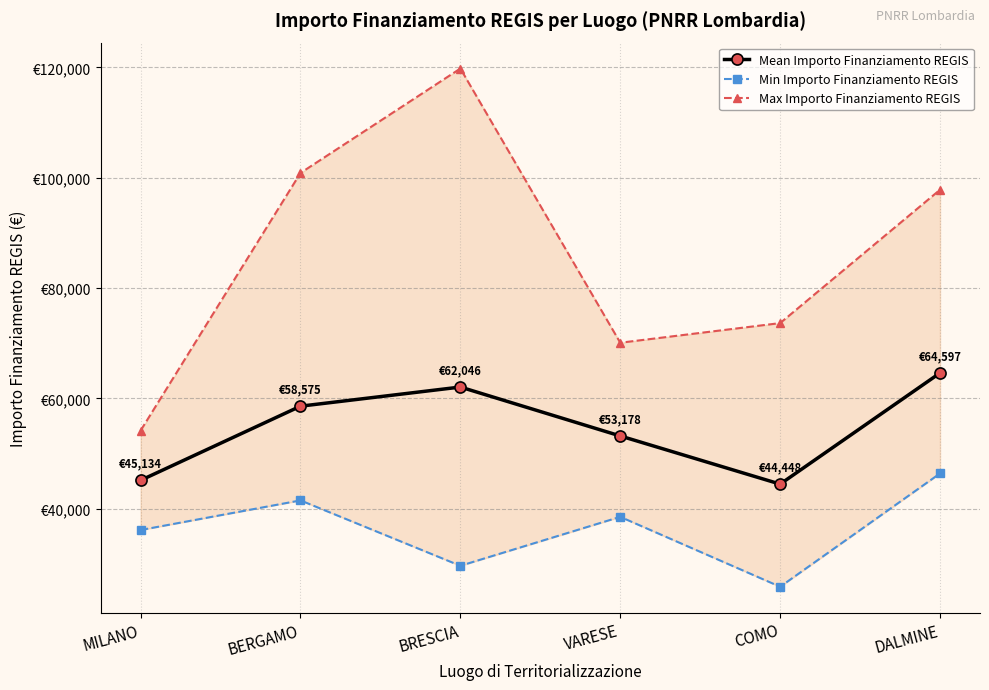

Reading left to right, what are all the values shown in this chart?

Mean Importo Finanziamento REGIS: 45134.3	58575.1	62045.7	53178.4	44448.1	64596.7
Min Importo Finanziamento REGIS: 36123.8	41496.0	29640.7	38513.5	25842.4	46386.6
Max Importo Finanziamento REGIS: 54144.9	100847.1	119783.4	70077.9	73636.1	97812.0